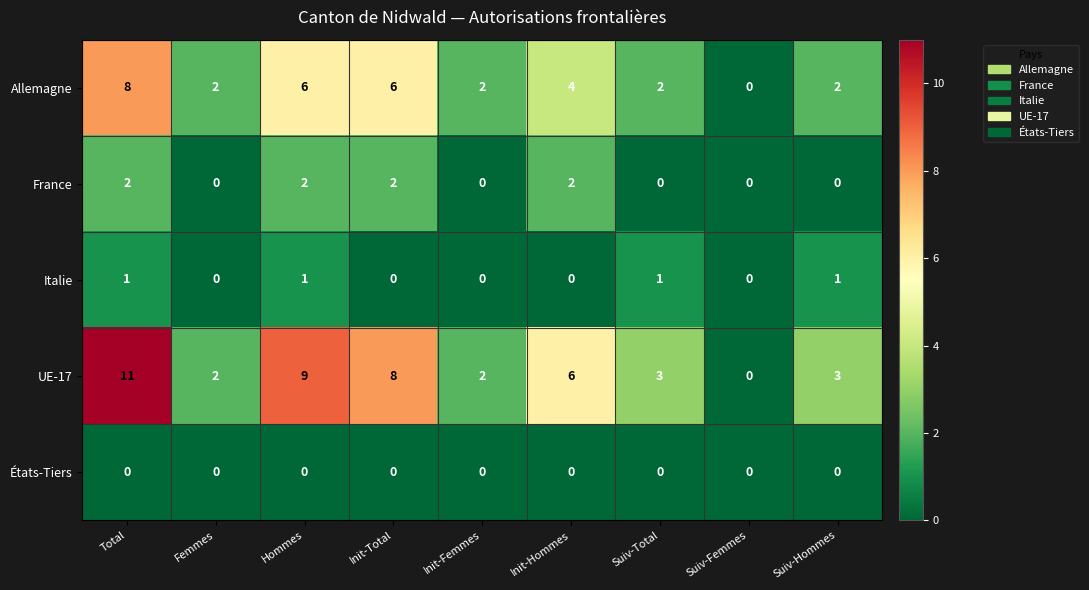

What is the total value across all series at Init-Femmes?

4